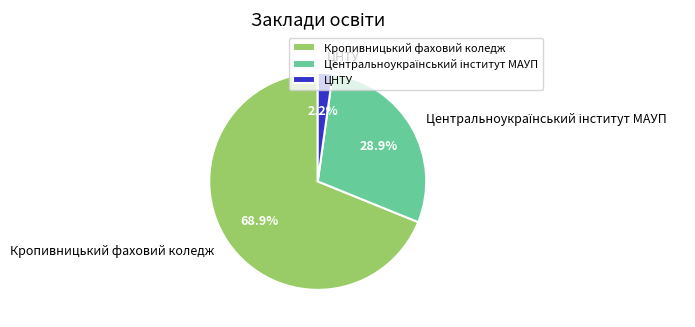

What is the majority slice?

Кропивницький фаховий коледж